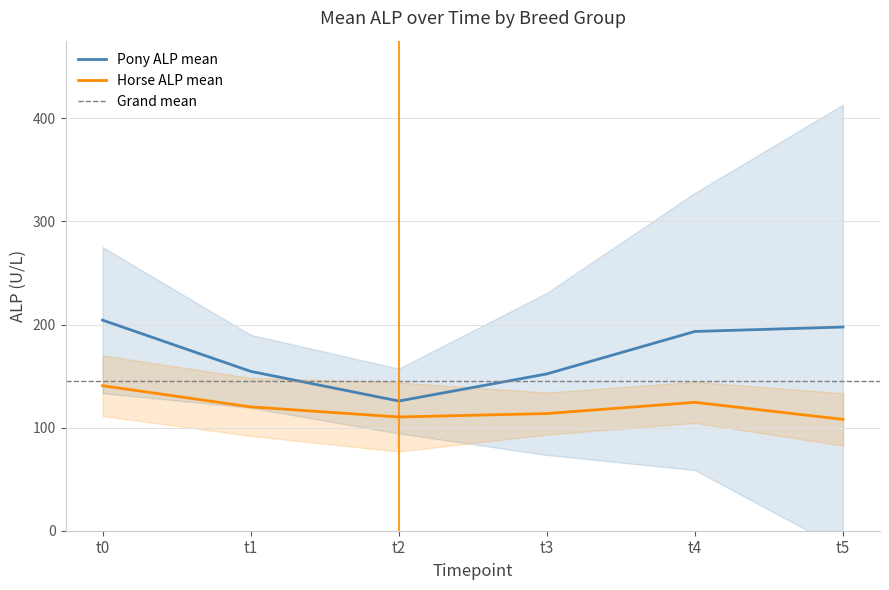

The value of Horse ALP mean at t5 is 47.0. True or false?

False